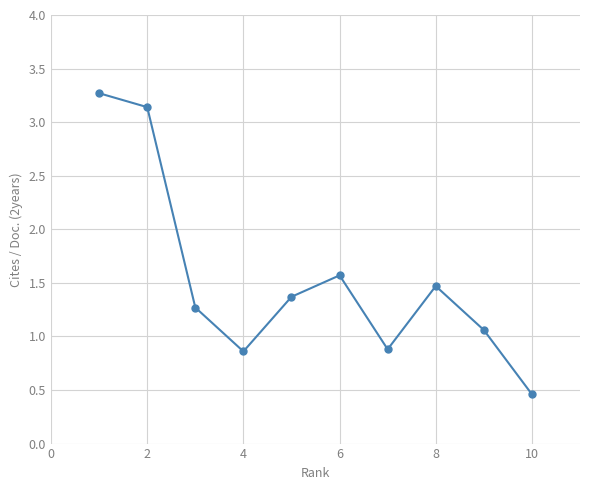

What is the maximum value shown in the chart?

3.3